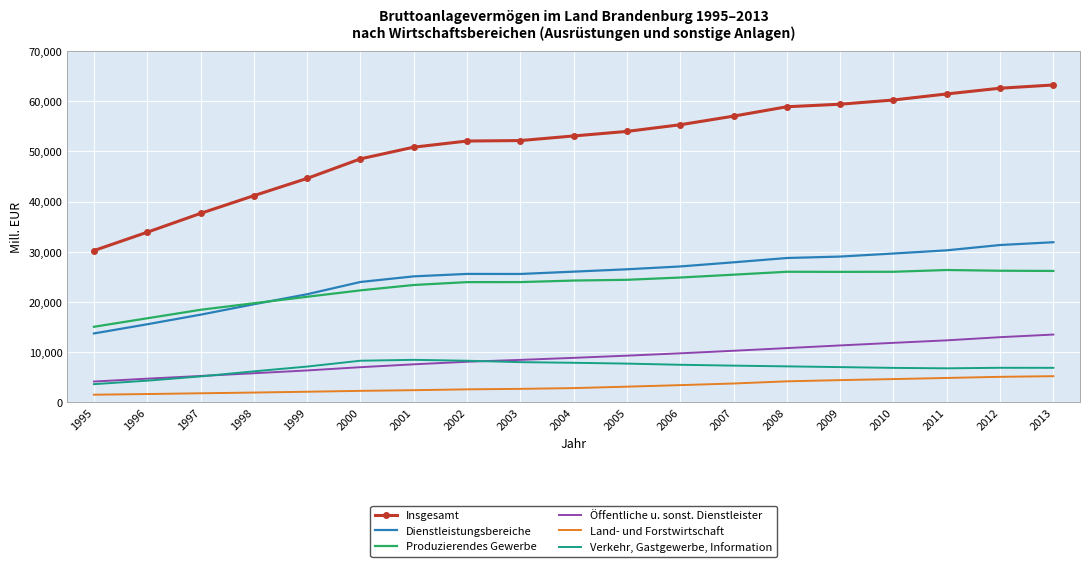

Which series has the largest range (max minus min)?

Insgesamt